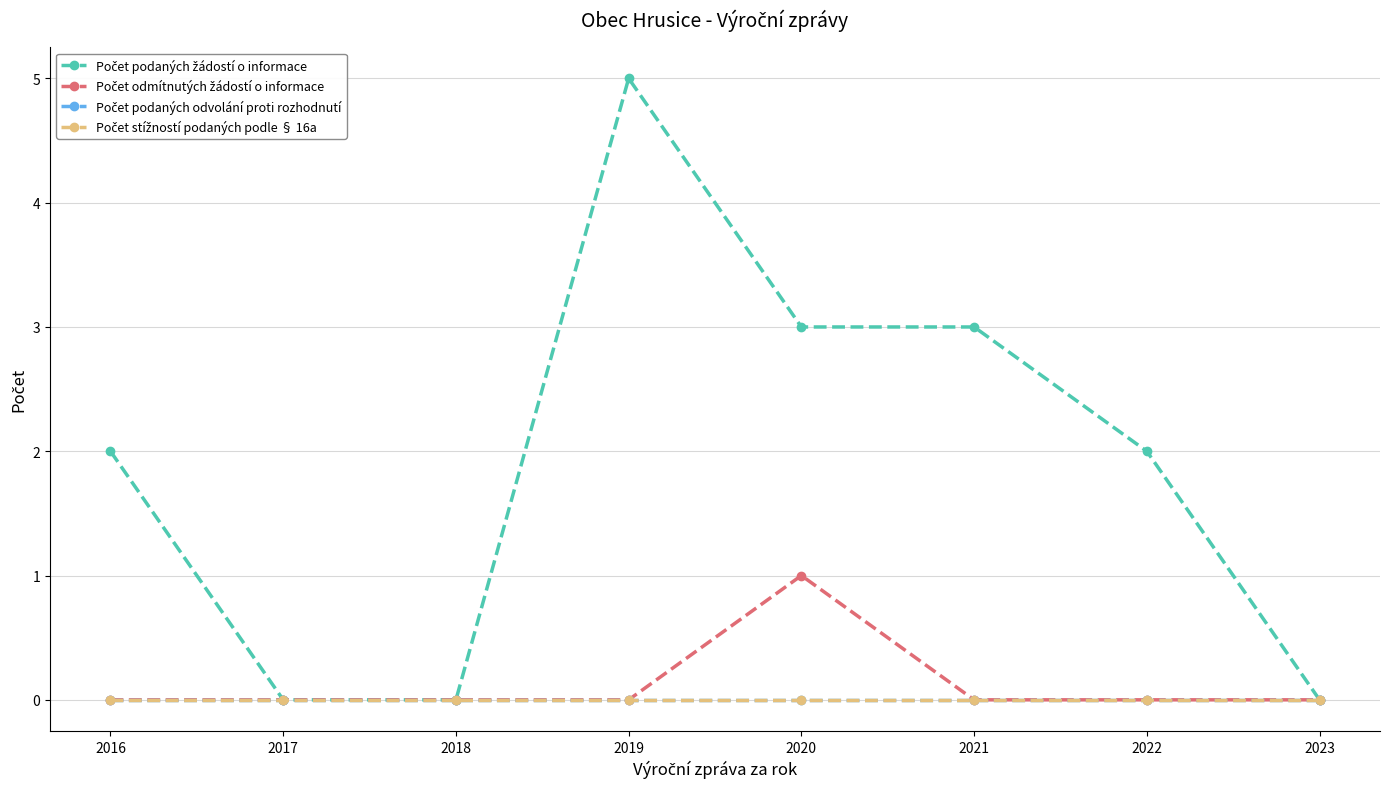

Which series has the largest total across all categories?

Počet podaných žádostí o informace